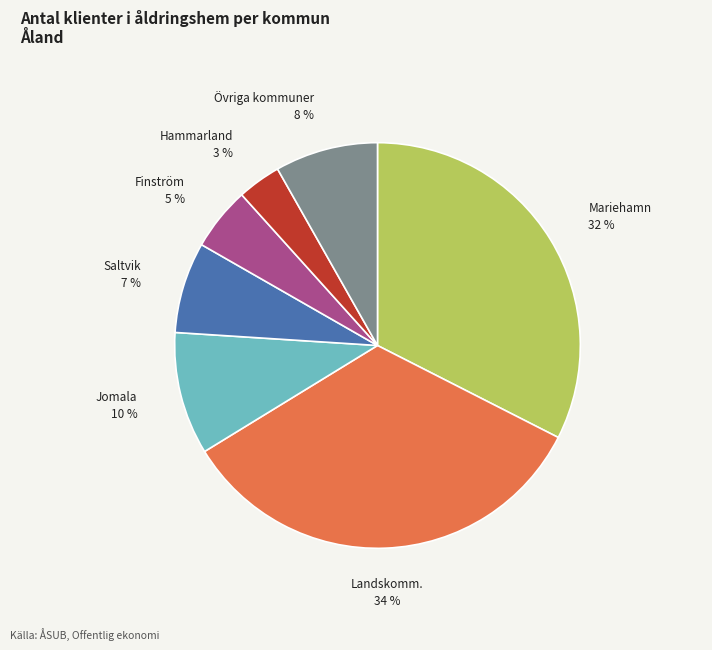

Which has a higher value, Finström or Landskomm.?

Landskomm.